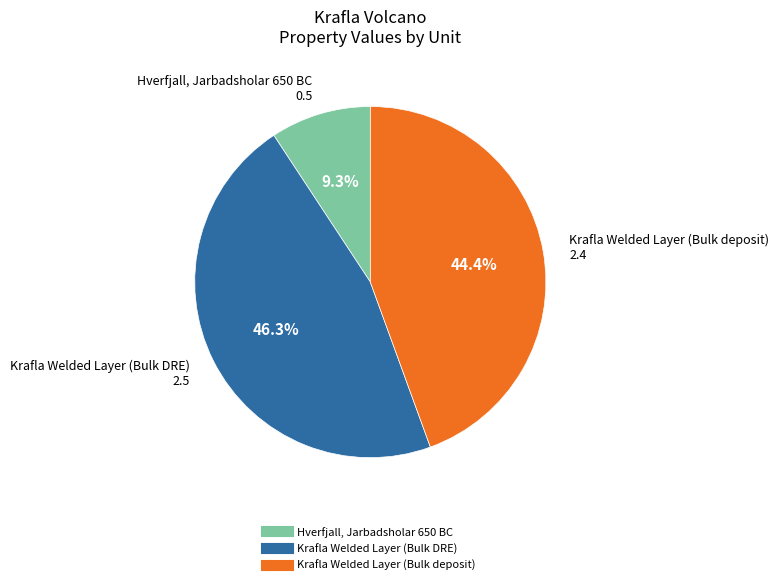

Between Hverfjall, Jarbadsholar 650 BC and Krafla Welded Layer (Bulk DRE), which is larger?

Krafla Welded Layer (Bulk DRE)